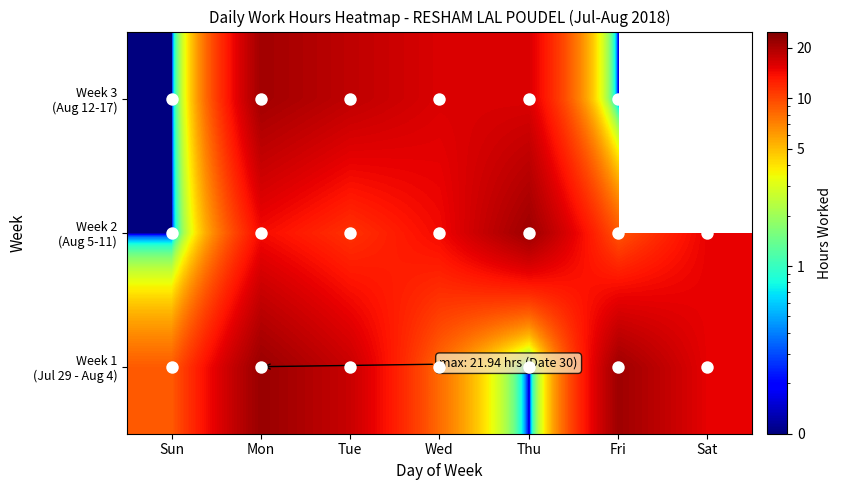

What is the difference between the highest and lowest values at Tue?

7.0